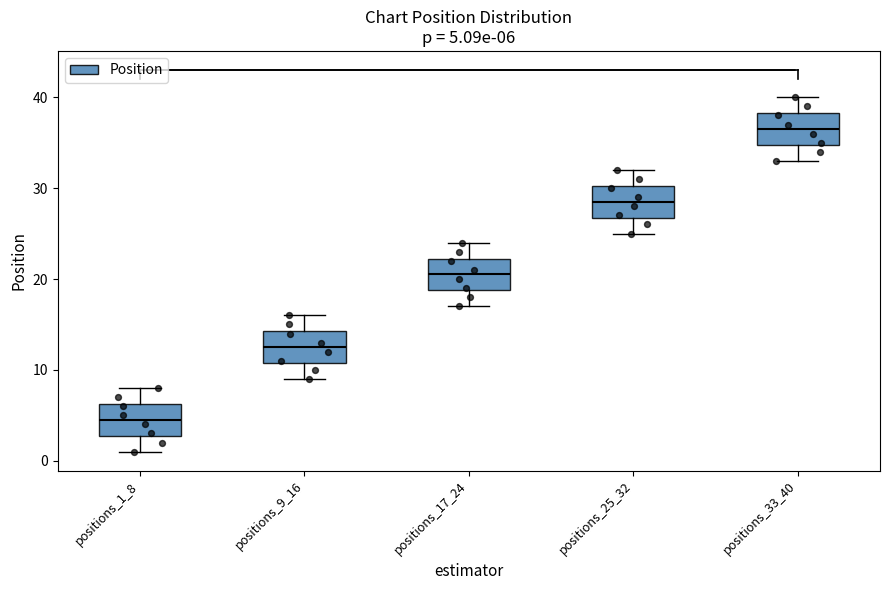

Which box's median line is the lowest?

positions_1_8